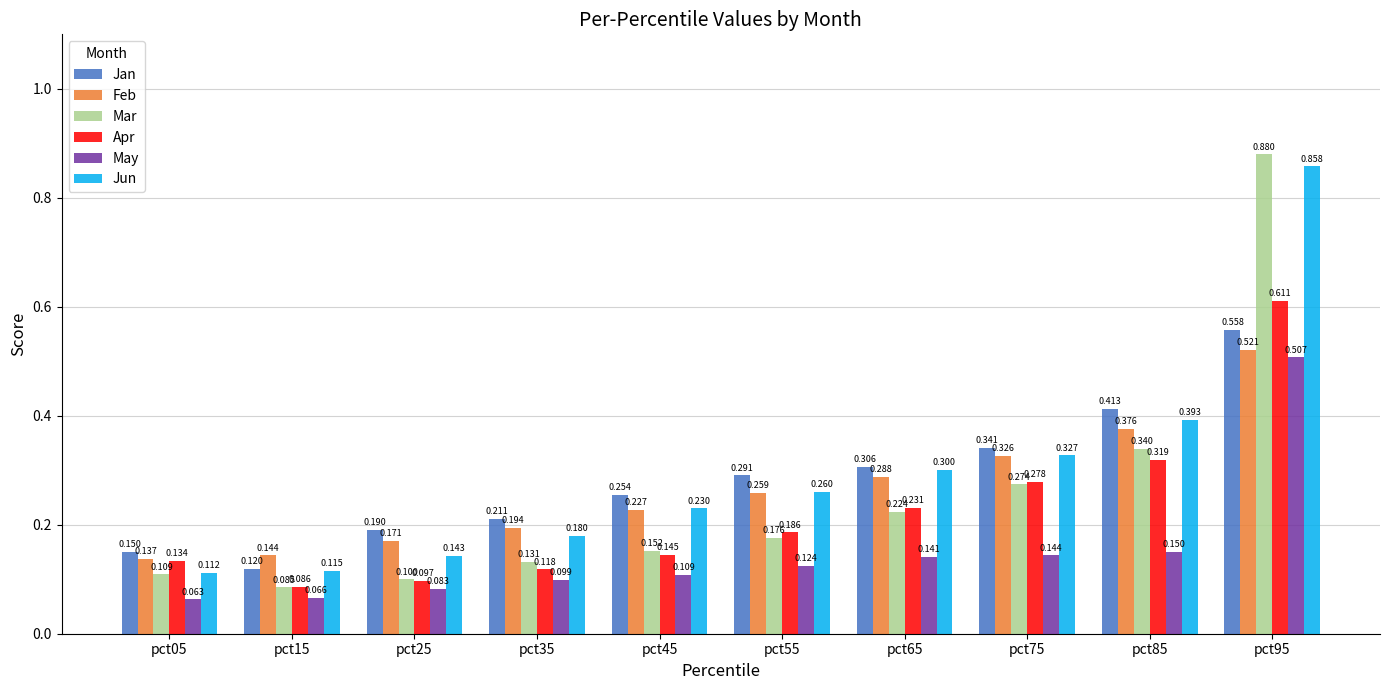

What are all the series names shown in the legend?

Jan, Feb, Mar, Apr, May, Jun